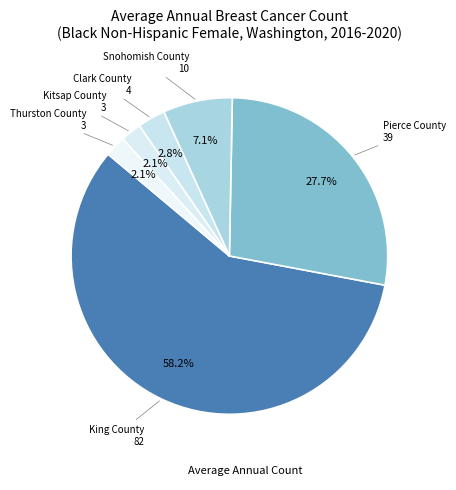

Rank the categories by value from highest to lowest.

King County, Pierce County, Snohomish County, Clark County, Kitsap County, Thurston County